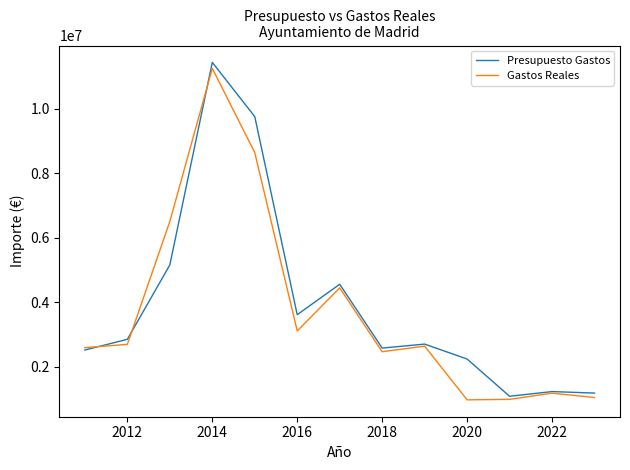

True or false: Presupuesto Gastos has more than 1 points higher than both neighbors.

True